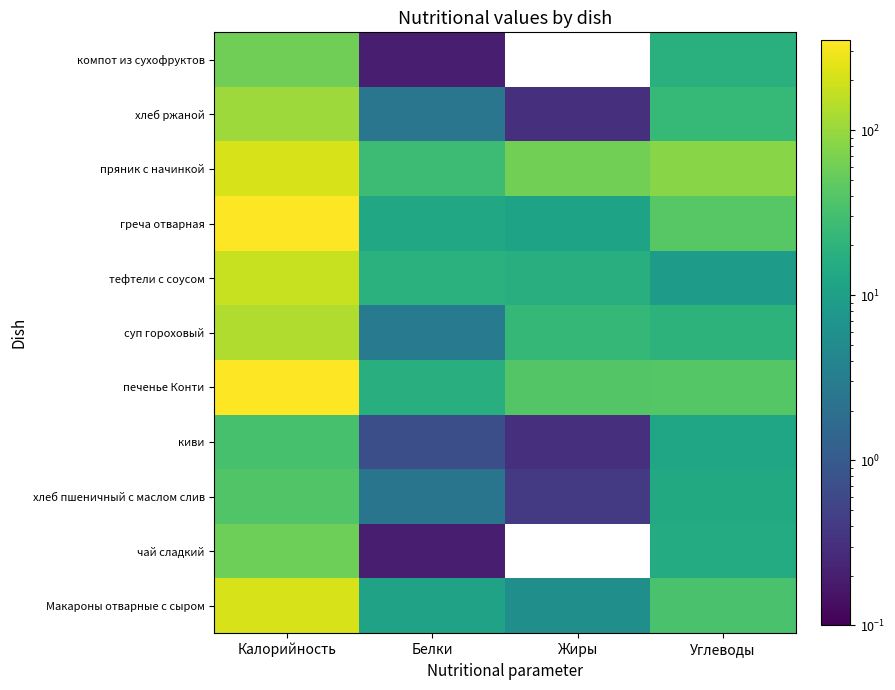

What is the total value across all series at Калорийность?

1725.5